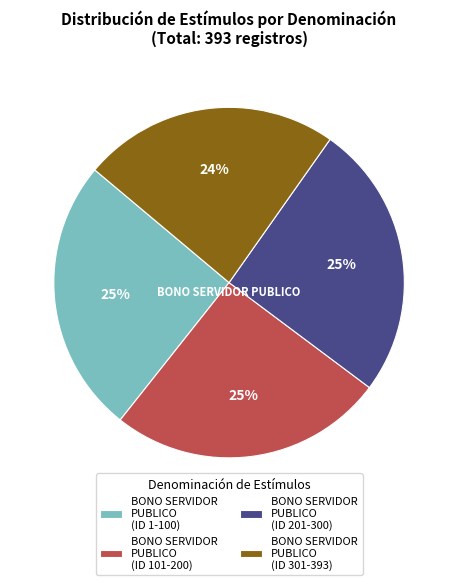

Is the sum of BONO SERVIDOR PUBLICO (ID 301-393) and BONO SERVIDOR PUBLICO (ID 1-100) greater than half?

No